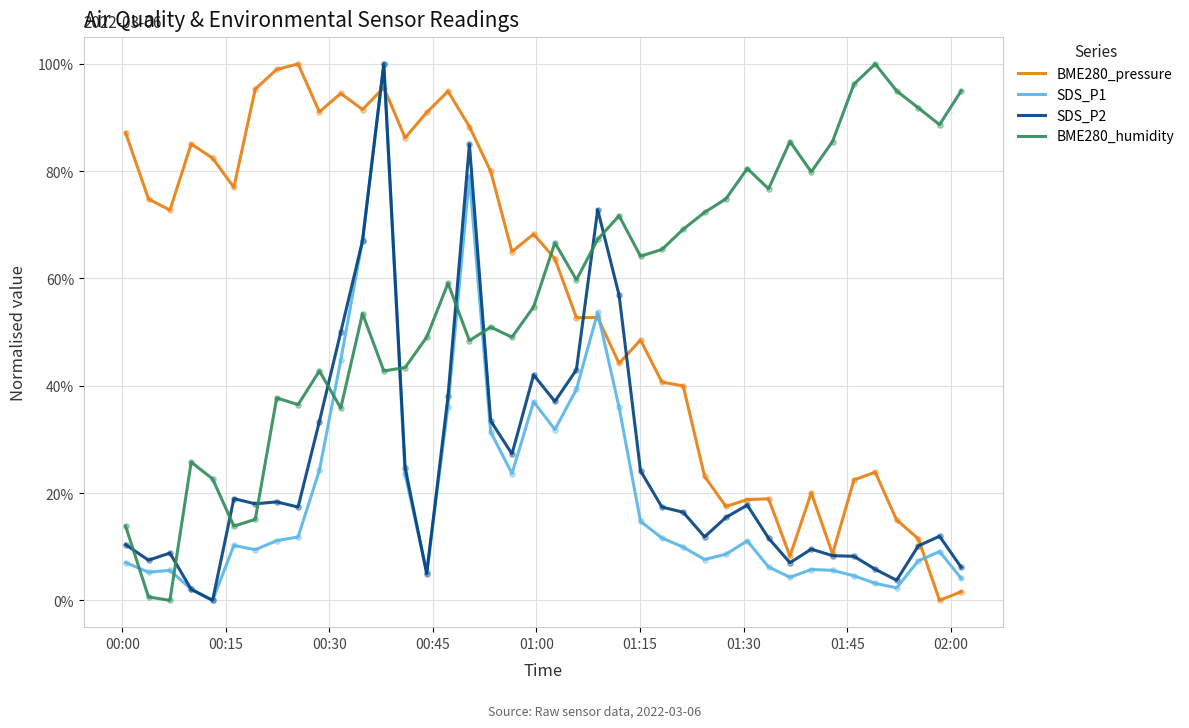

Does the chart have visible grid lines?

Yes